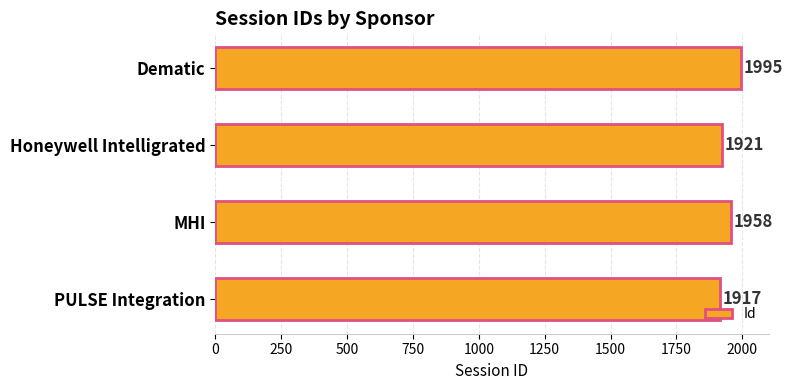

How many distinct data groups are displayed?

1